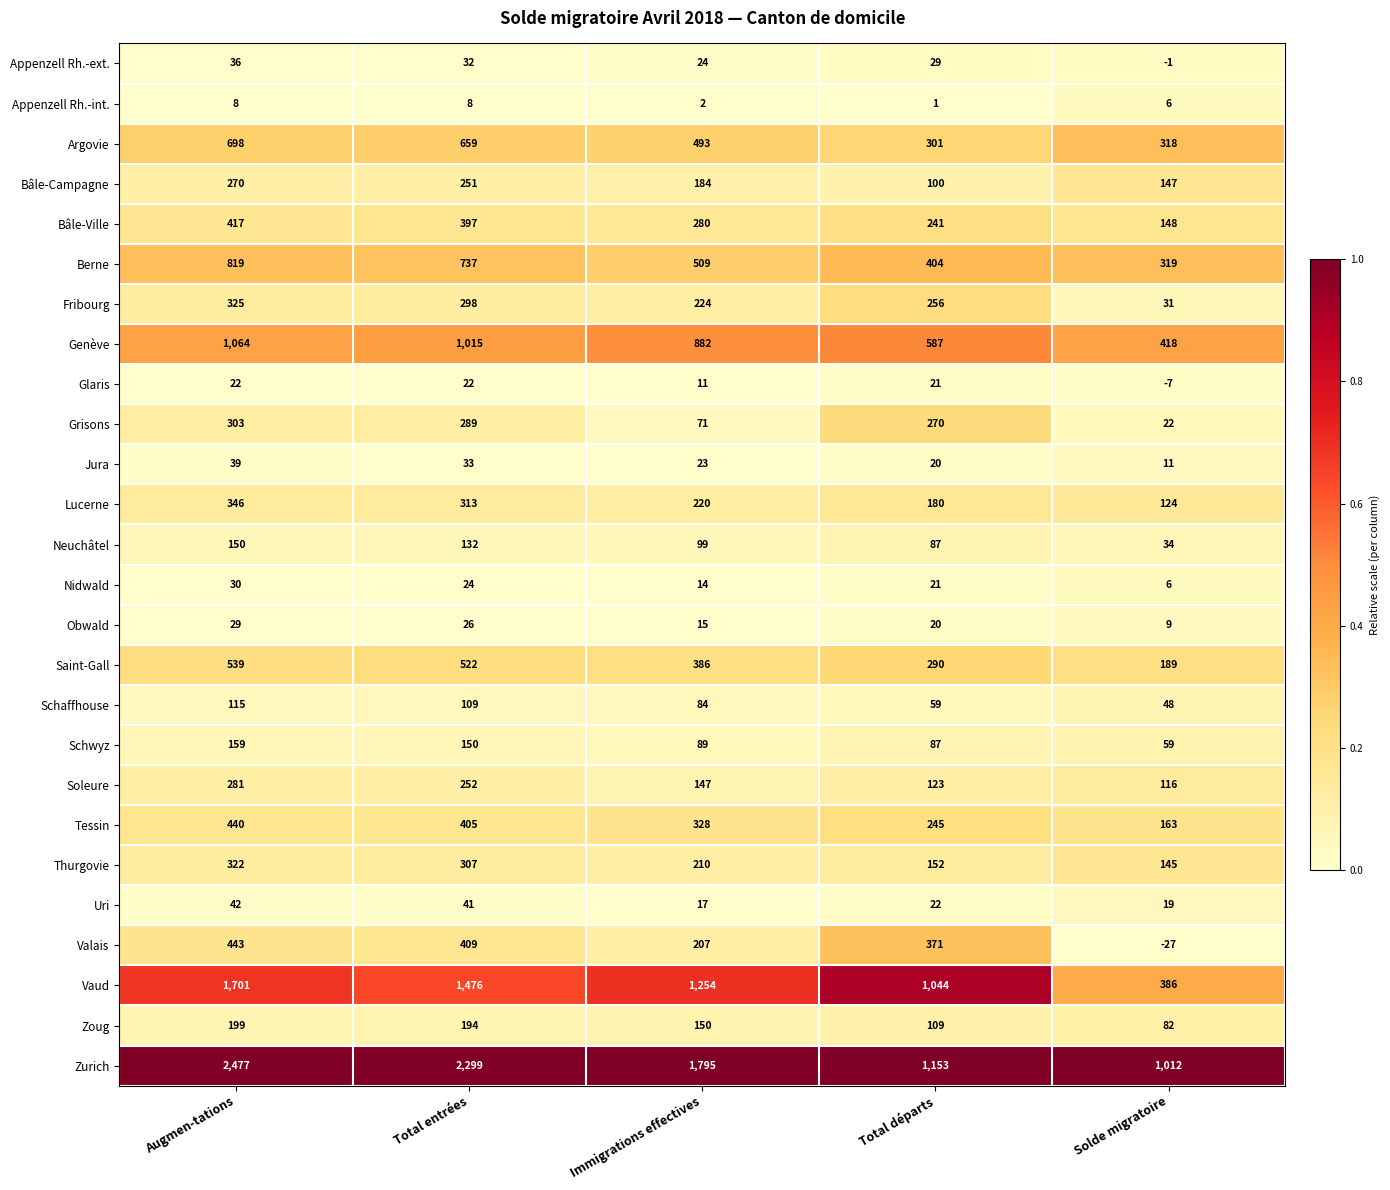

True or false: Zurich has a value of 3570 at Total entrées.

False